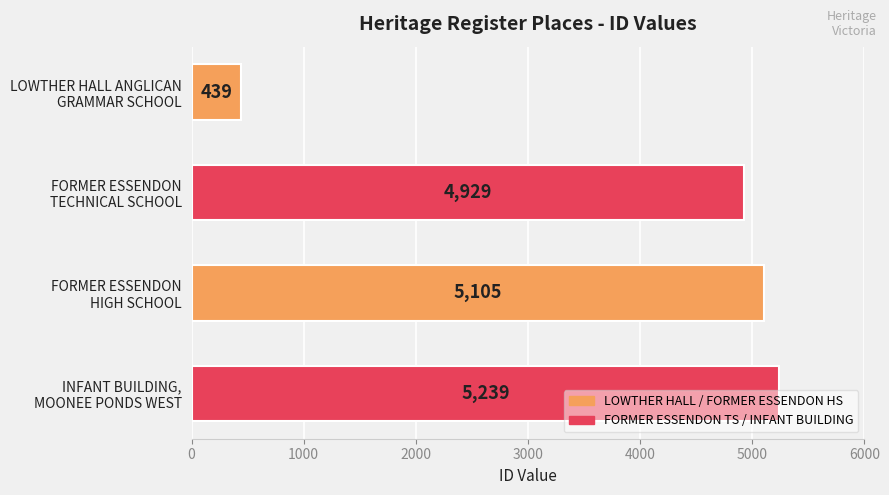

What is the average value?

3928